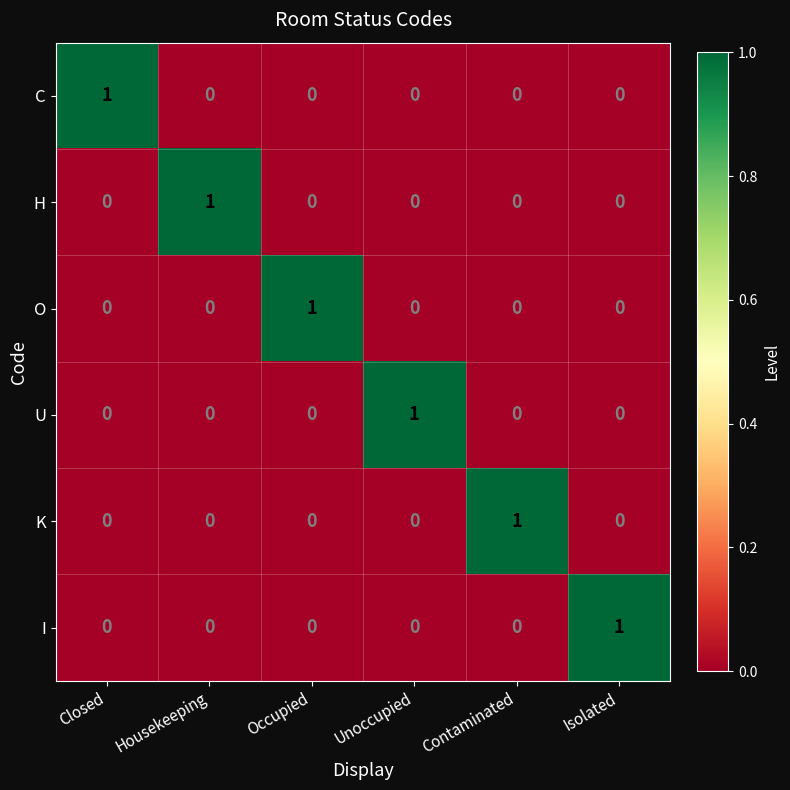

What is the maximum value shown in the chart?

1